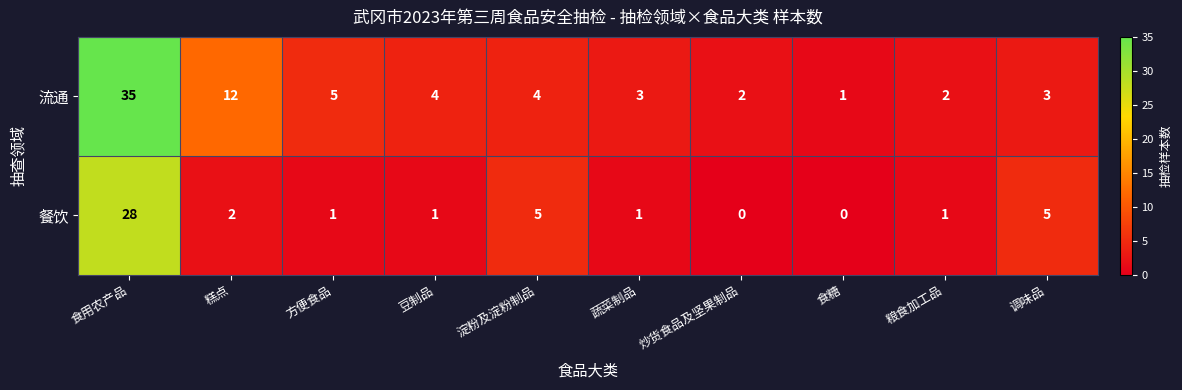

How many data points does each series have?

10